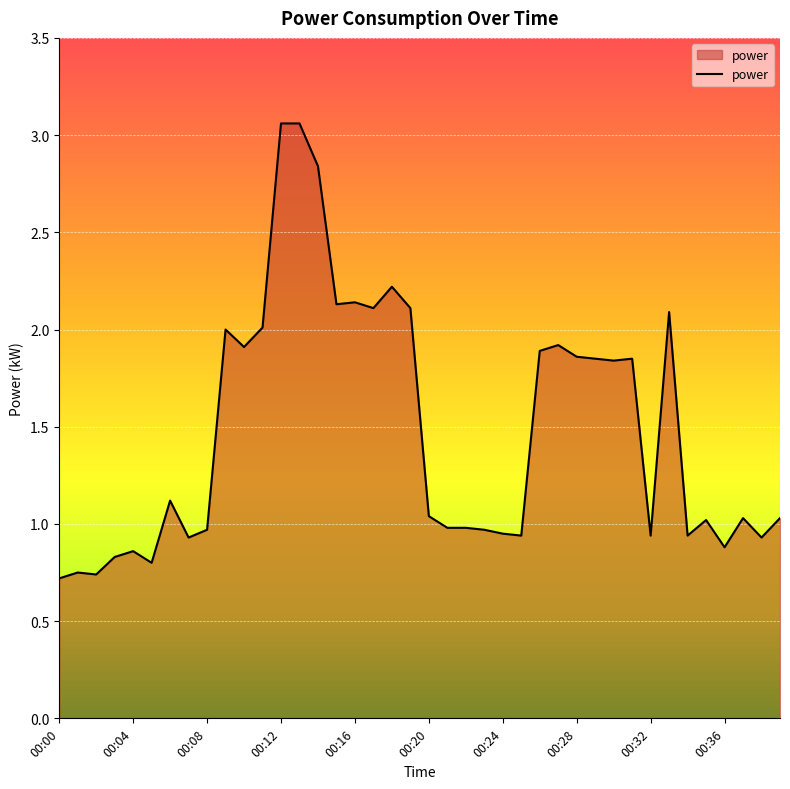

At which category does the data reach its first local valley?

00:02